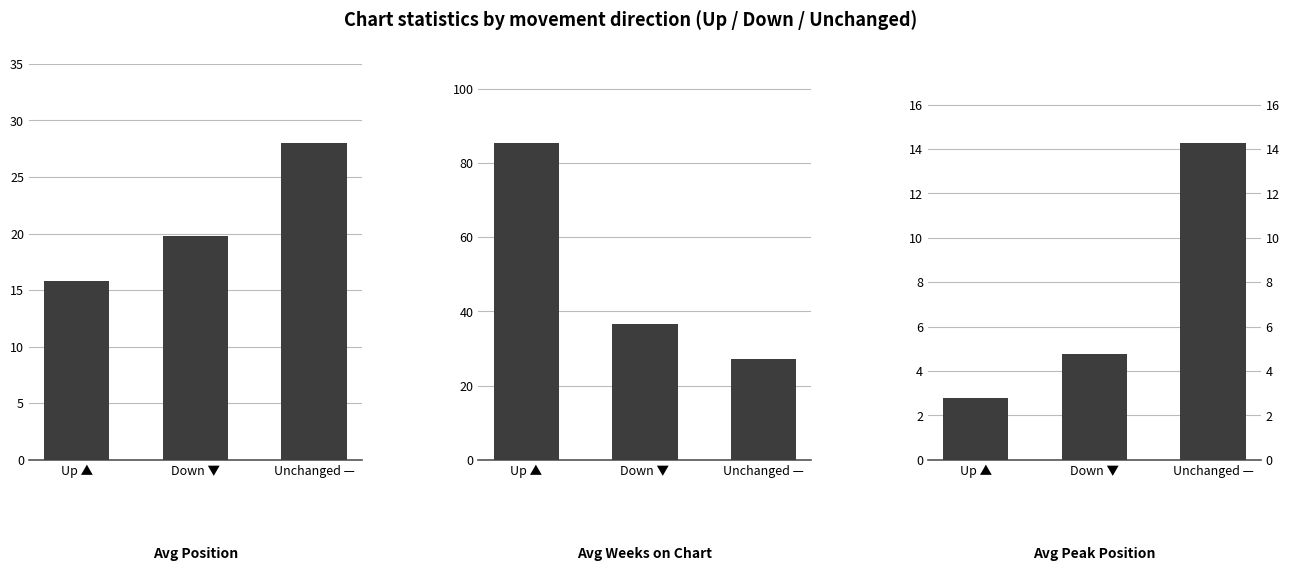

What is the label of the 2nd bar from the right?

Down ▼